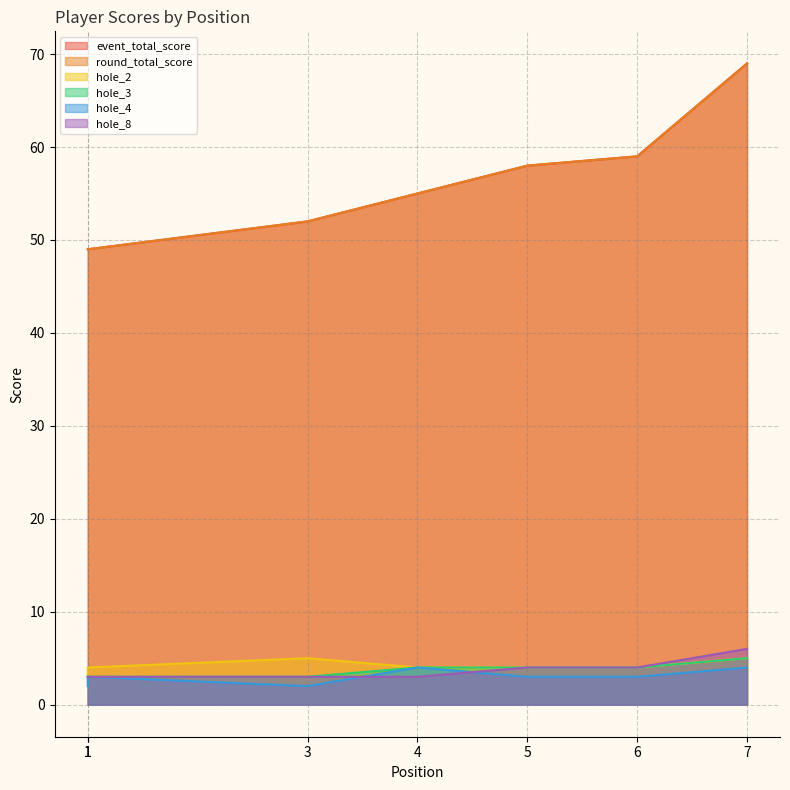

Which series has the widest spread of values?

event_total_score